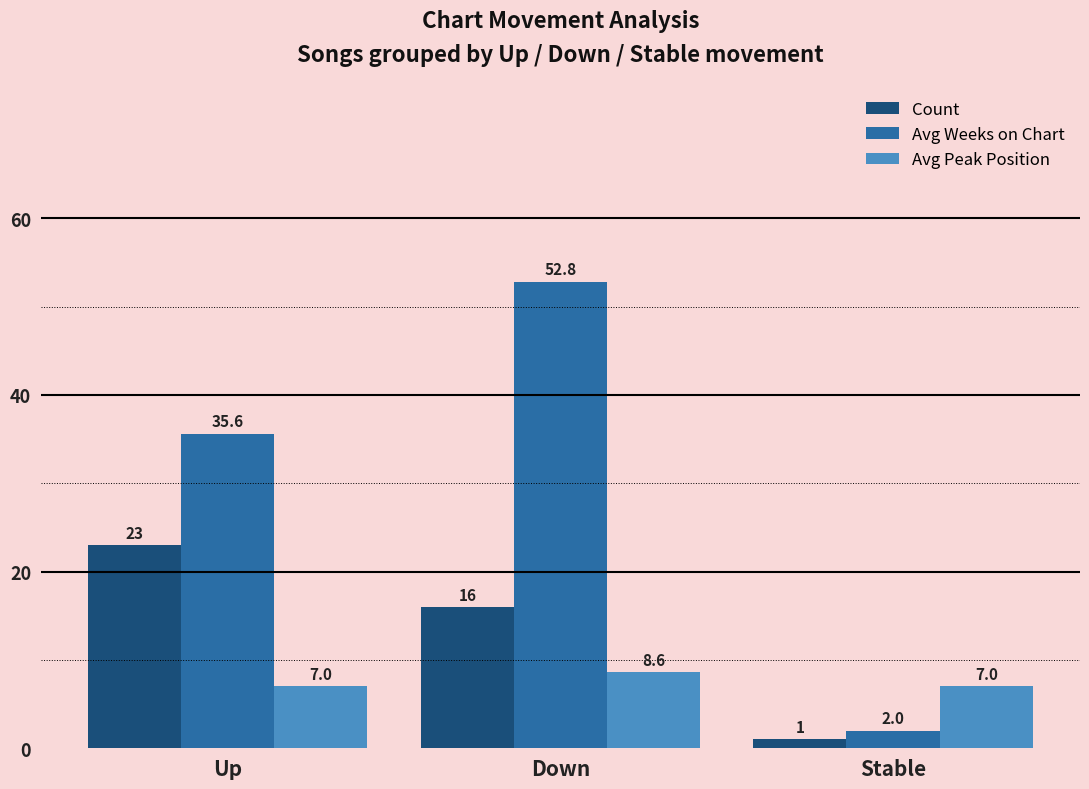

Reading left to right, list all the values displayed in this chart.

Count: Up=23.0	Down=16.0	Stable=1.0
Avg Weeks on Chart: Up=35.6	Down=52.8	Stable=2.0
Avg Peak Position: Up=7.0	Down=8.6	Stable=7.0